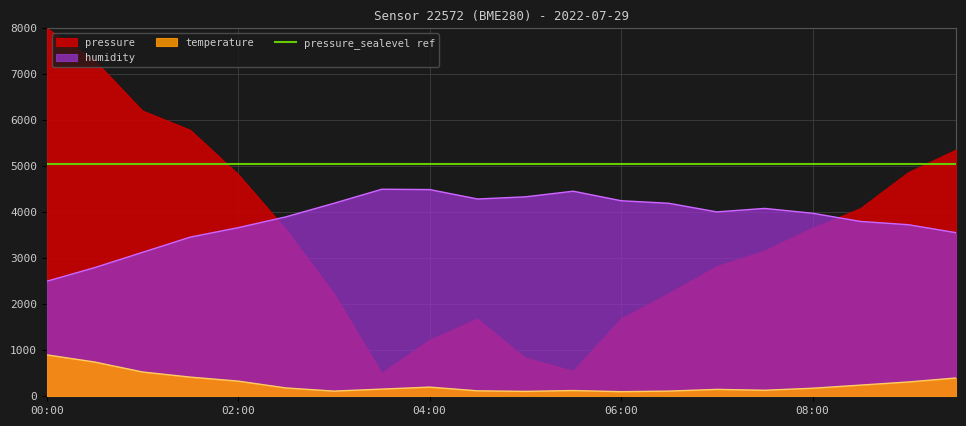

Which series has the widest spread of values?

pressure